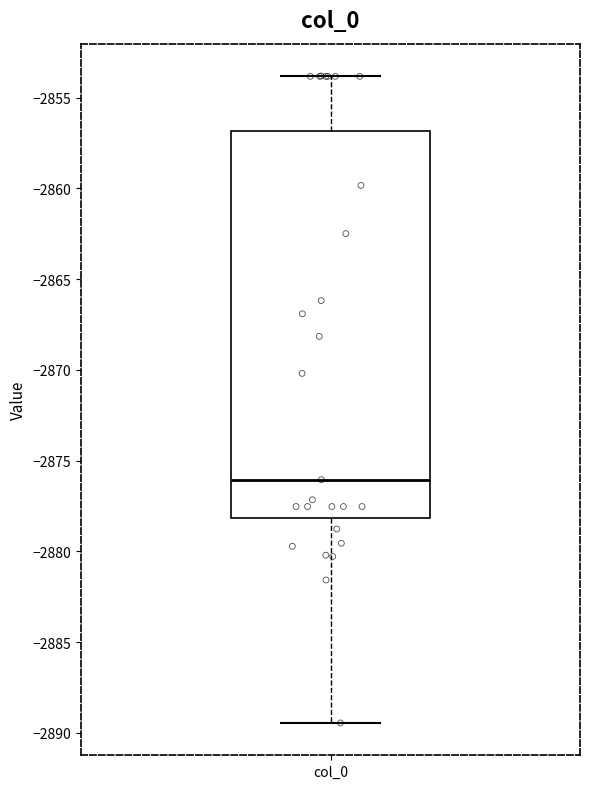

Transcribe this box plot: give where the median line is, the range the box spans, and where the two whiskers end, as read against the y-axis. The values are not printed on the chart, so give them approximately, as read against the axis.

median -2876.0, box -2878.0 to -2857.0, whiskers -2889.5 to -2854.0